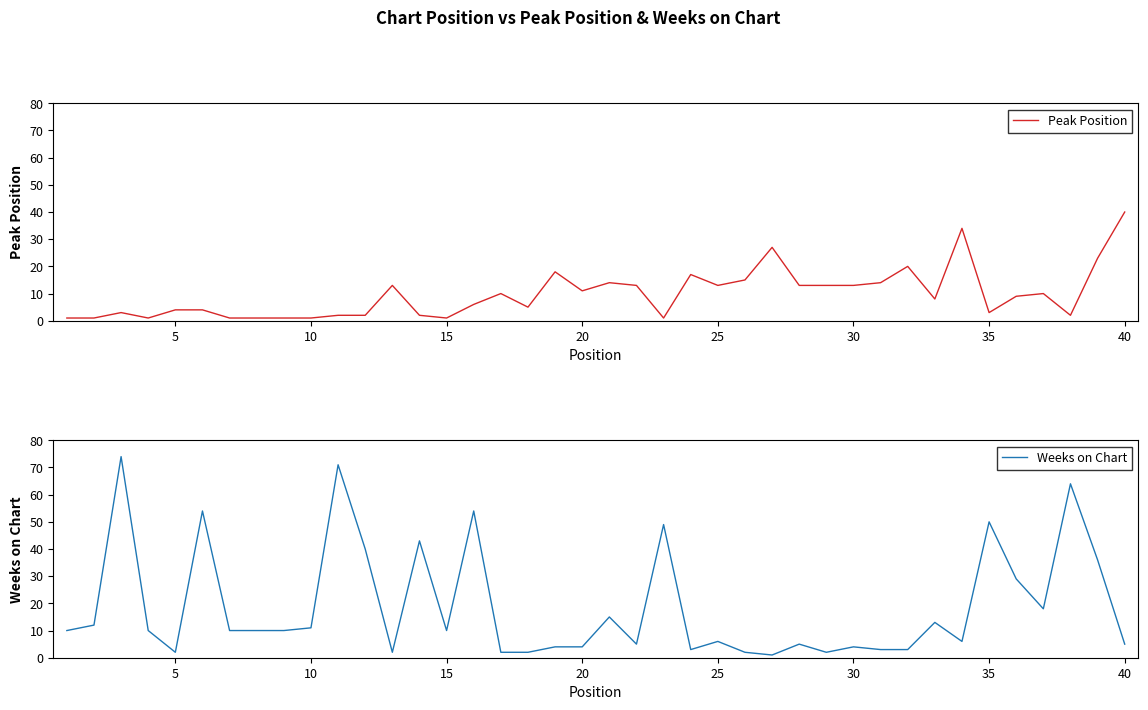

Which series has the largest range (max minus min)?

Weeks on Chart